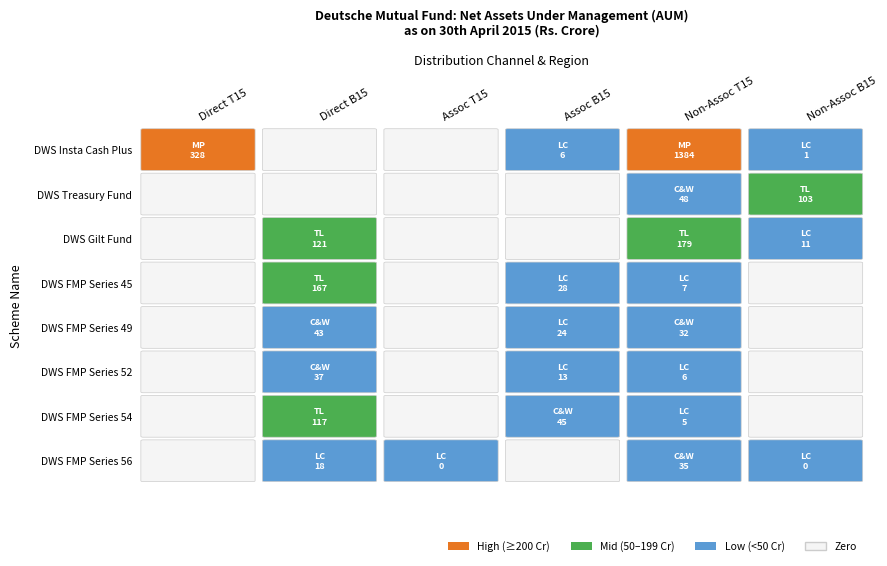

Which series has the widest spread of values?

DWS Insta Cash Plus